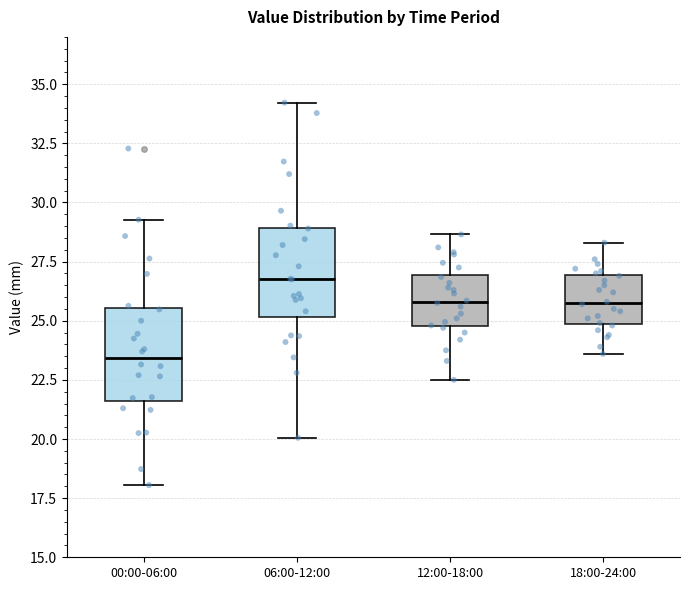

Where is the upper edge of the box for 18:00-24:00 on the y-axis? The values are not printed on the chart, so give them approximately, as read against the axis.

27.0